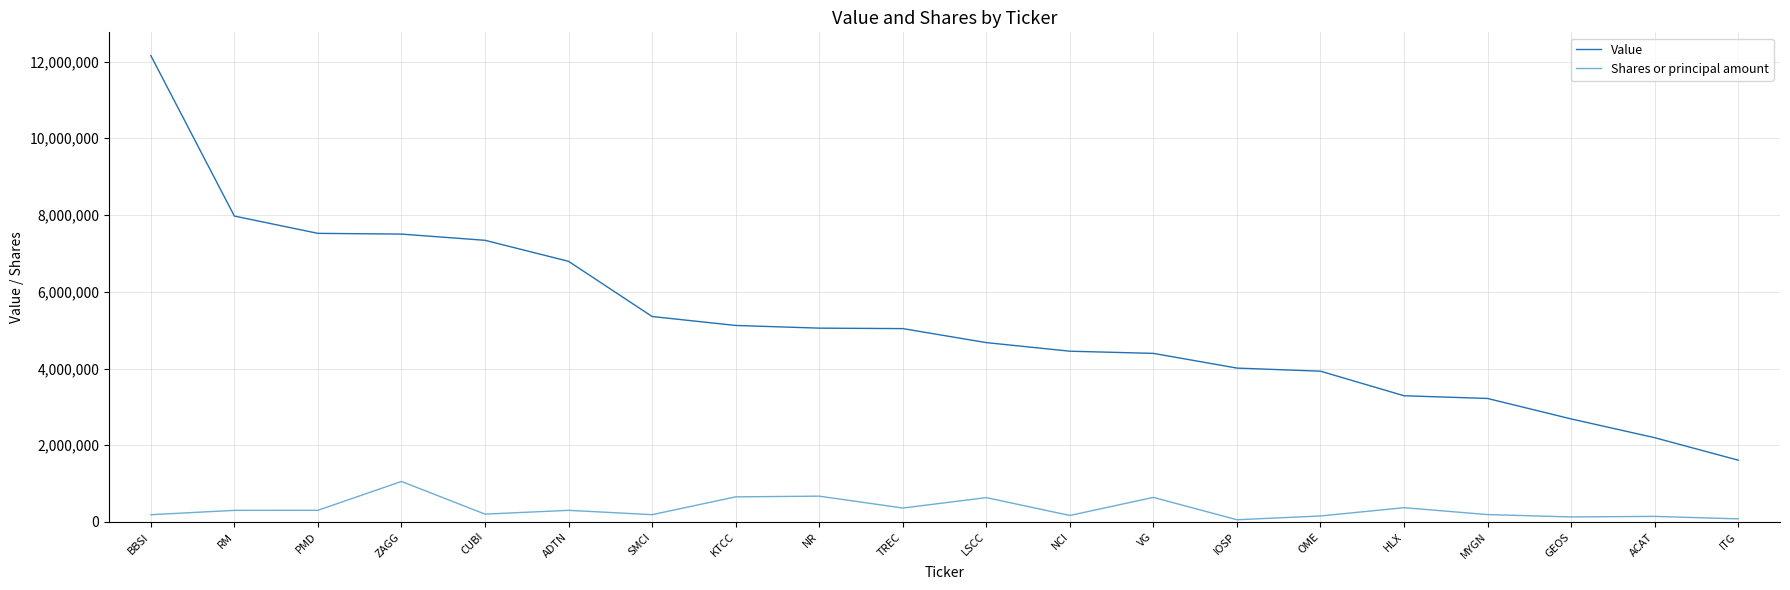

What is the total value across all series at ADTN?

7096944